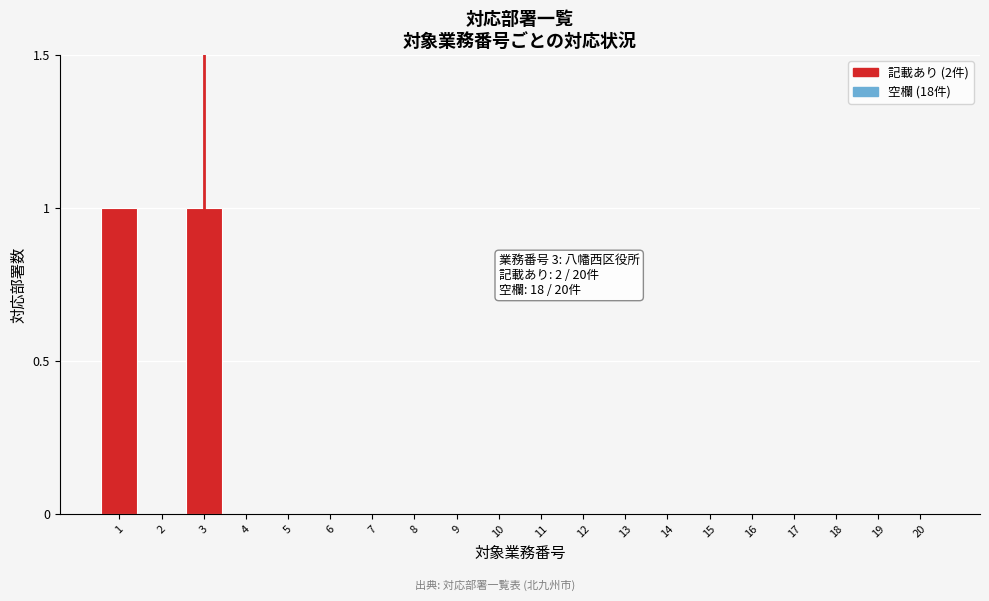

Reading left to right, extract all data points from this chart.

1=1	2=0	3=1	4=0	5=0	6=0	7=0	8=0	9=0	10=0	11=0	12=0	13=0	14=0	15=0	16=0	17=0	18=0	19=0	20=0